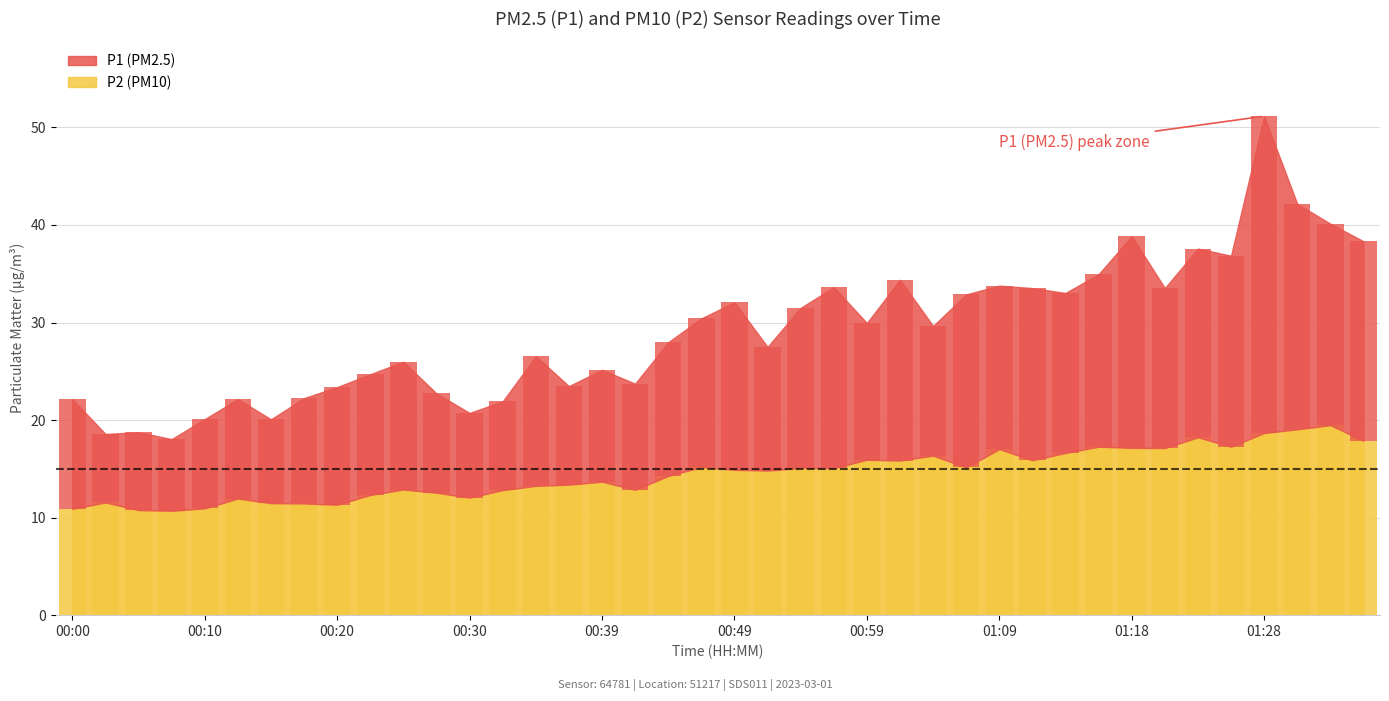

Reading left to right, list all the values displayed in this chart.

P2: 00:00=10.9	00:02=11.6	00:05=10.8	00:08=10.7	00:10=10.9	00:13=11.9	00:15=11.5	00:17=11.4	00:20=11.3	00:22=12.3	00:25=12.9	00:27=12.6	00:30=12.1	00:32=12.8	00:34=13.2	00:37=13.4	00:39=13.7	00:42=12.8	00:44=14.3	00:47=15.2	00:49=14.9	00:51=14.8	00:54=15.1	00:56=15.1	00:59=15.9	01:01=15.8	01:04=16.4	01:06=15.2	01:09=17.0	01:11=15.9	01:13=16.6	01:16=17.3	01:18=17.1	01:21=17.1	01:23=18.2	01:26=17.3	01:28=18.7	01:30=19.1	01:33=19.5	01:35=17.9
P1: 00:00=11.2	00:02=7.0	00:05=8.0	00:08=7.3	00:10=9.2	00:13=10.2	00:15=8.6	00:17=10.8	00:20=12.1	00:22=12.4	00:25=13.1	00:27=10.2	00:30=8.7	00:32=9.1	00:34=13.3	00:37=10.1	00:39=11.5	00:42=10.9	00:44=13.7	00:47=15.2	00:49=17.2	00:51=12.7	00:54=16.4	00:56=18.6	00:59=14.0	01:01=18.5	01:04=13.3	01:06=17.7	01:09=16.8	01:11=17.6	01:13=16.4	01:16=17.7	01:18=21.7	01:21=16.4	01:23=19.4	01:26=19.6	01:28=32.5	01:30=23.1	01:33=20.7	01:35=20.5